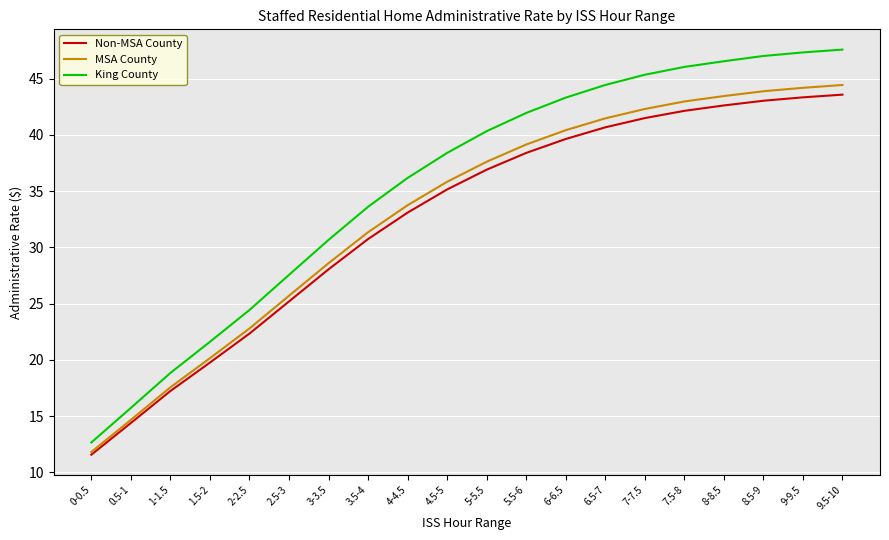

What is the minimum value shown in the chart?

11.6